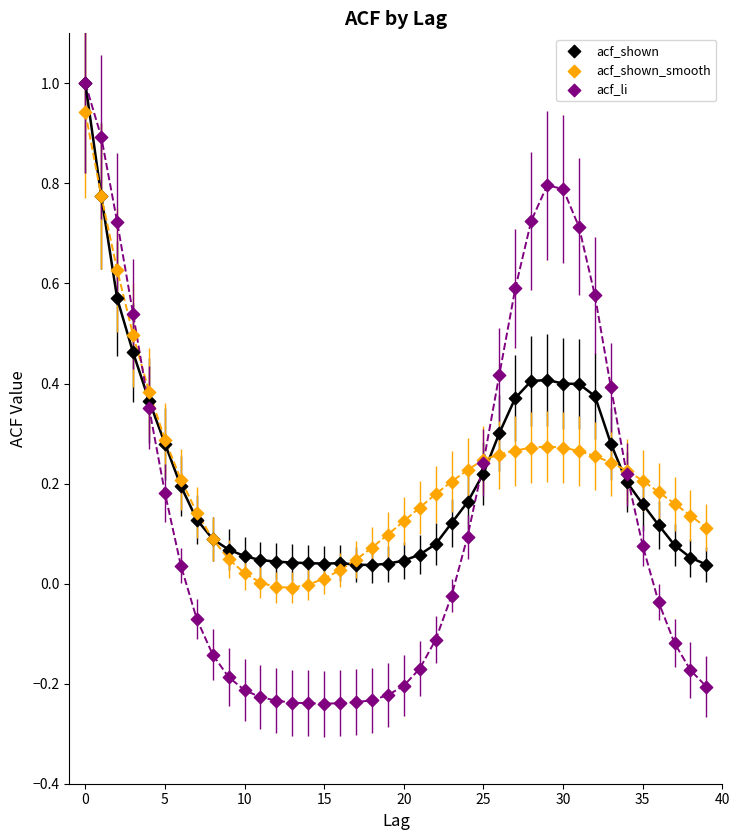

Which series has the widest spread of Y values?

acf_li